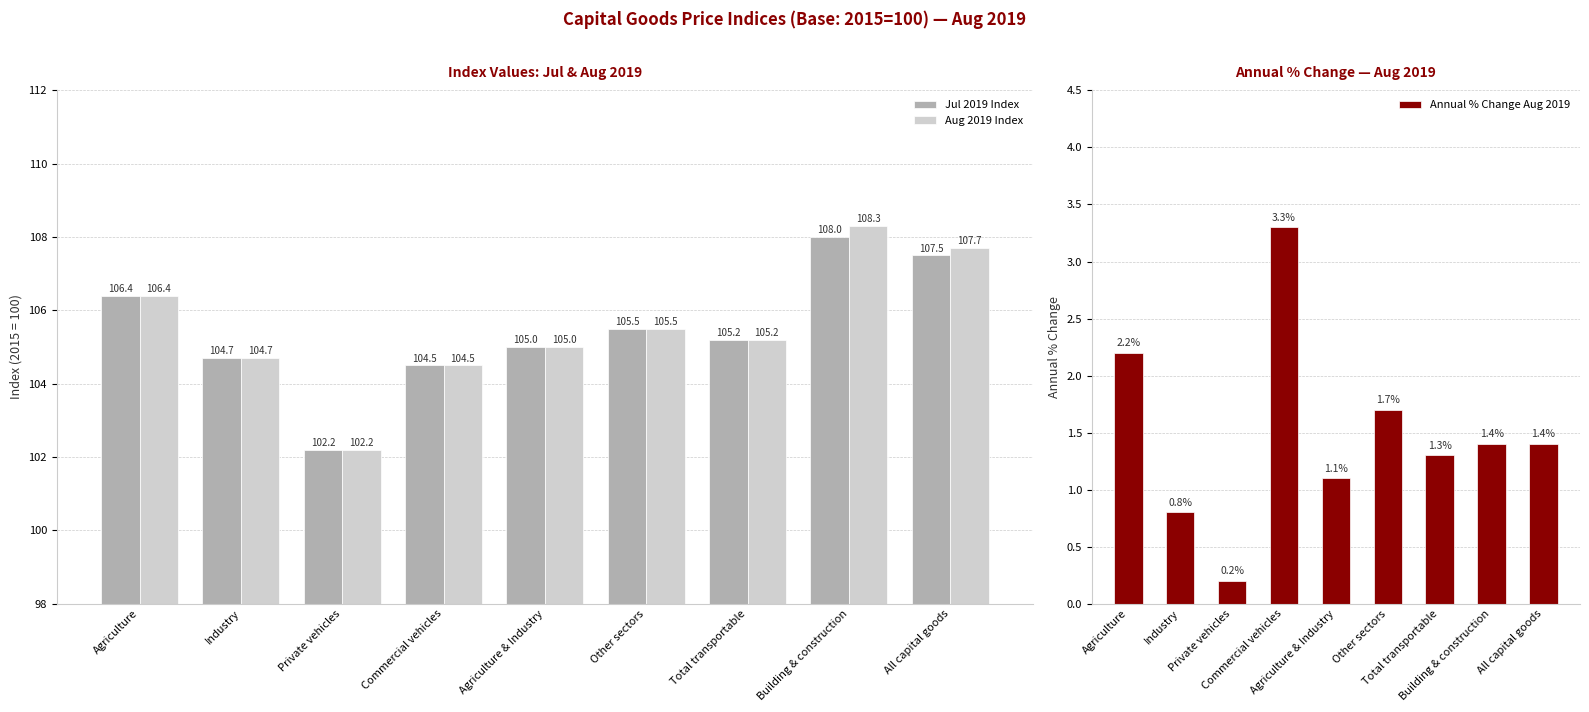

At which label does Aug 2019 Index first exceed 105?

Agriculture